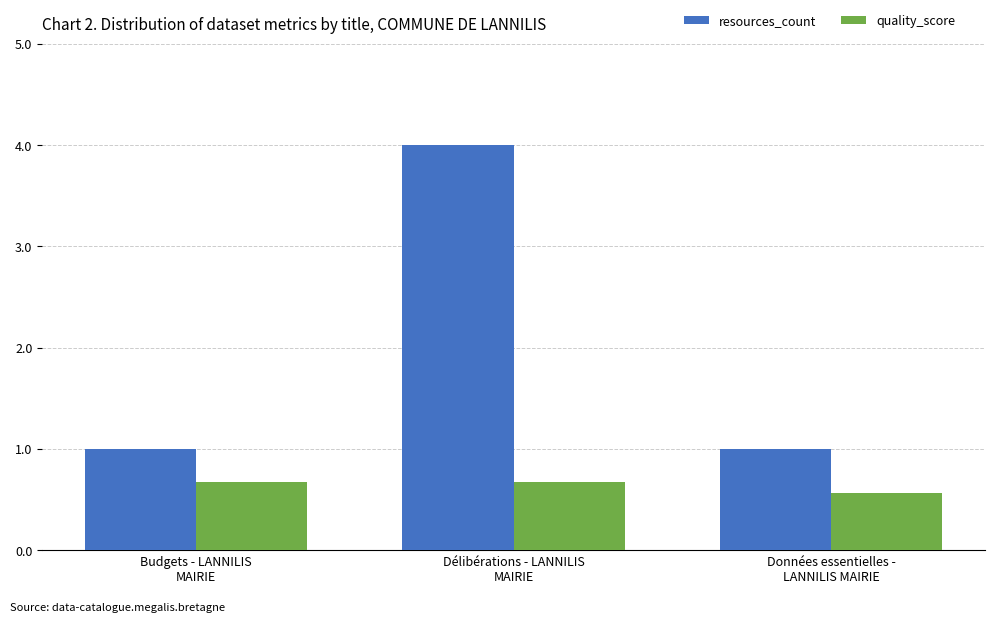

List the series in order of their overall mean, highest first.

resources_count, quality_score